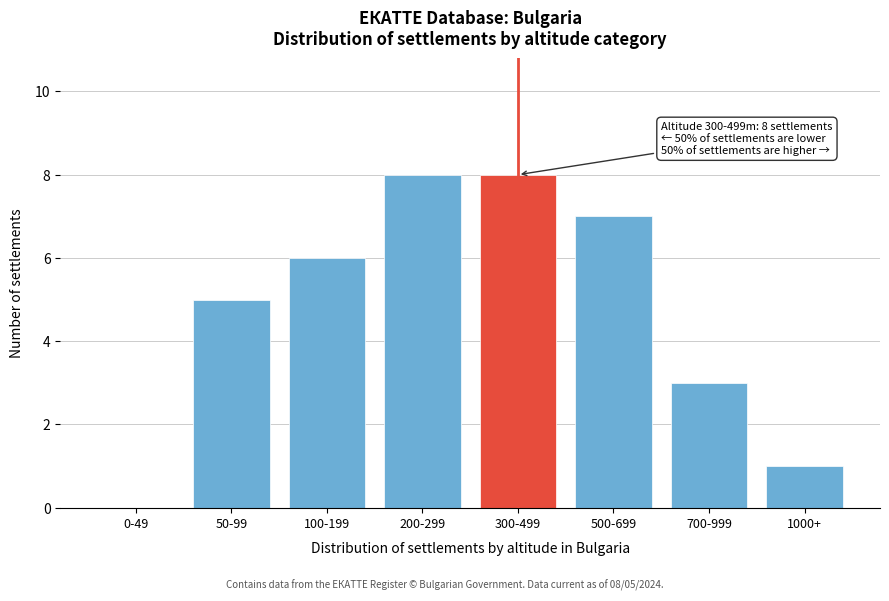

Reading right to left, what are all the values shown in this chart?

1000+=1	700-999=3	500-699=7	300-499=8	200-299=8	100-199=6	50-99=5	0-49=0